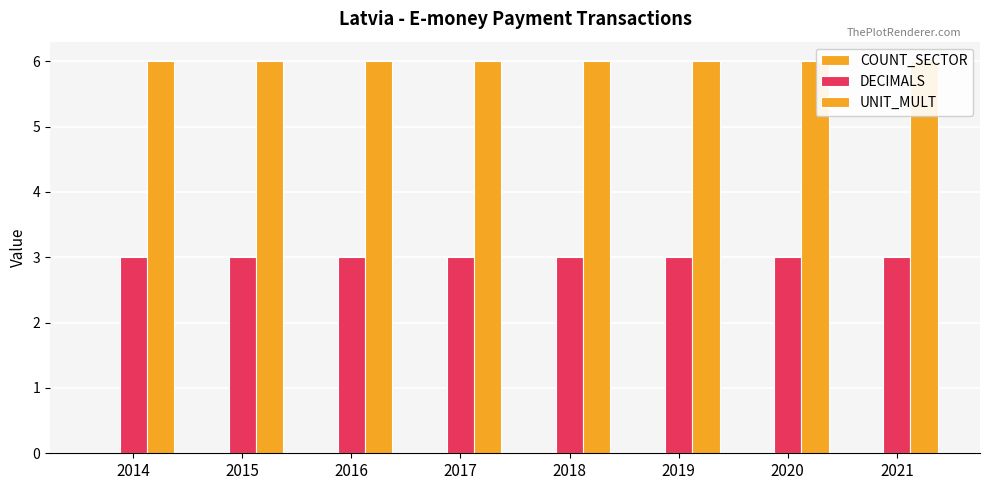

List the labels in order of UNIT_MULT value, smallest first.

2014, 2015, 2016, 2017, 2018, 2019, 2020, 2021